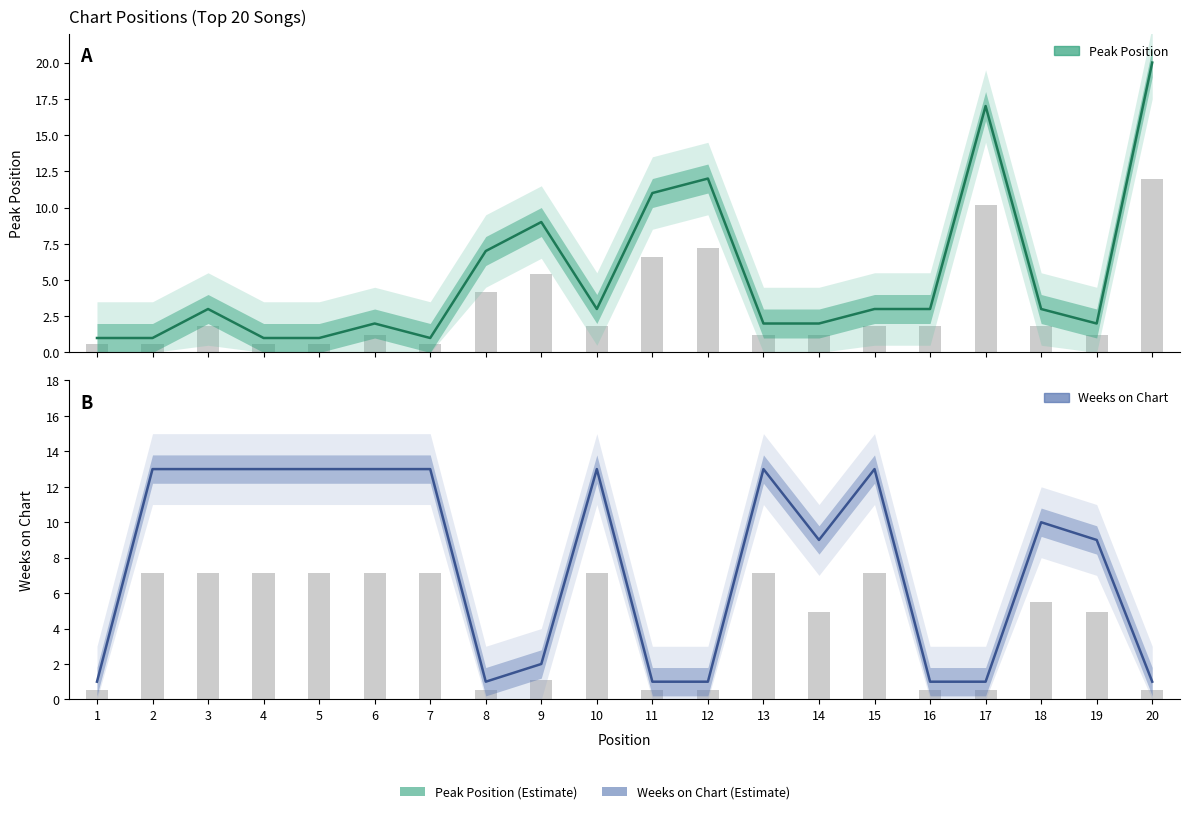

Reading right to left, transcribe all the data shown in this chart.

Peak Position: 20=20	19=2	18=3	17=17	16=3	15=3	14=2	13=2	12=12	11=11	10=3	9=9	8=7	7=1	6=2	5=1	4=1	3=3	2=1	1=1
Weeks on Chart: 20=1	19=9	18=10	17=1	16=1	15=13	14=9	13=13	12=1	11=1	10=13	9=2	8=1	7=13	6=13	5=13	4=13	3=13	2=13	1=1